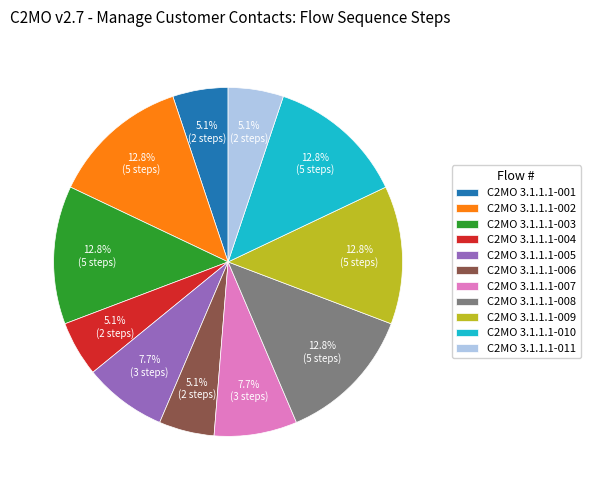

What percentage is NOT represented by C2MO 3.1.1.1-007?

92.3%